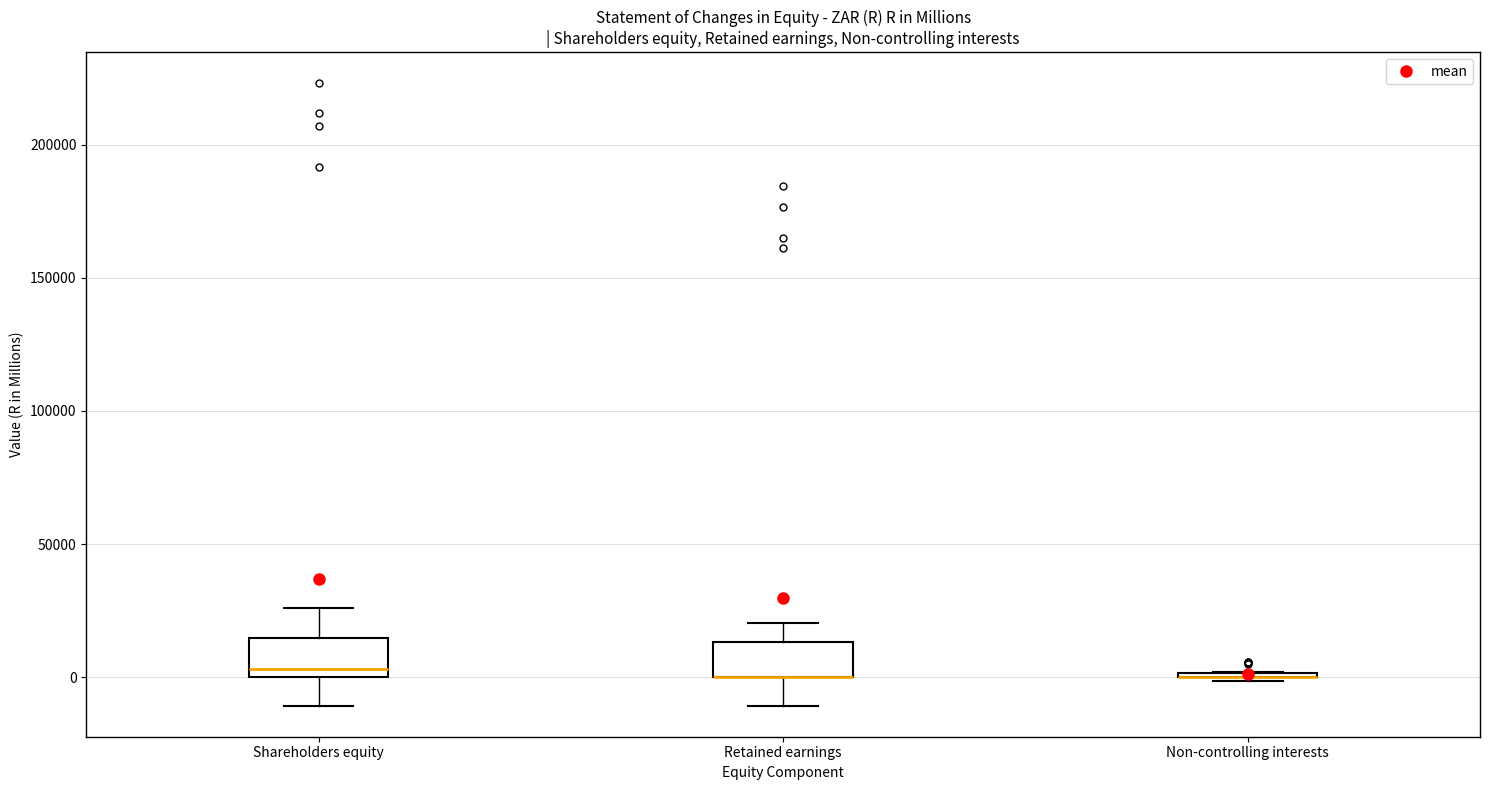

Where does the median line of the box for Shareholders equity sit on the y-axis? The values are not printed on the chart, so give them approximately, as read against the axis.

5000